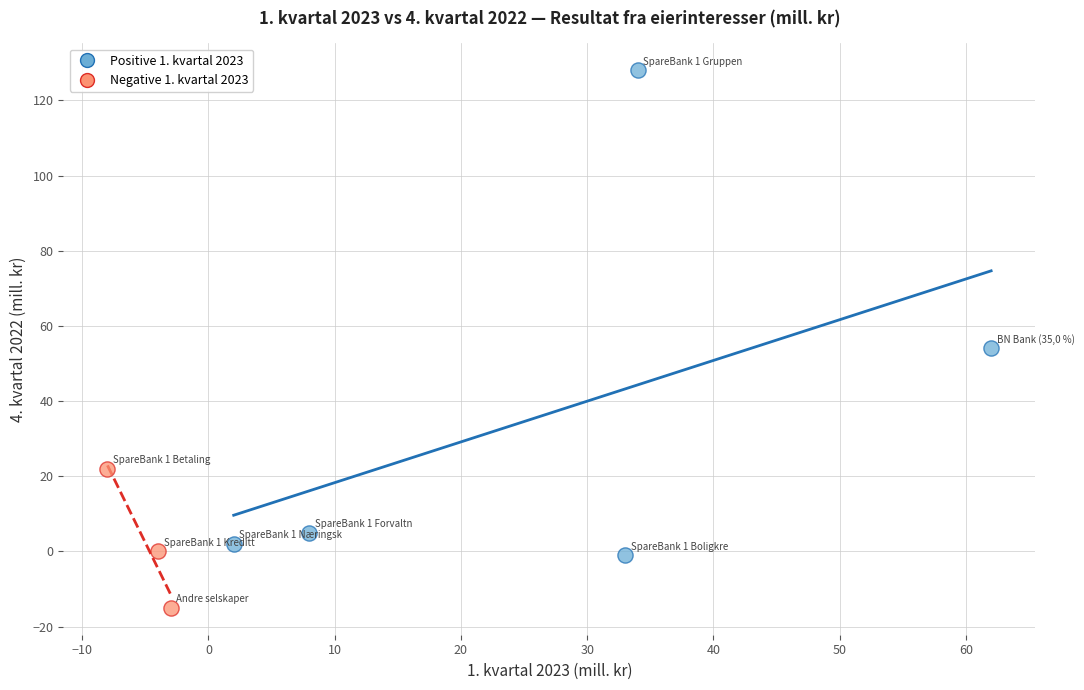

Which series reaches the minimum Y coordinate?

Negative 1. kvartal 2023